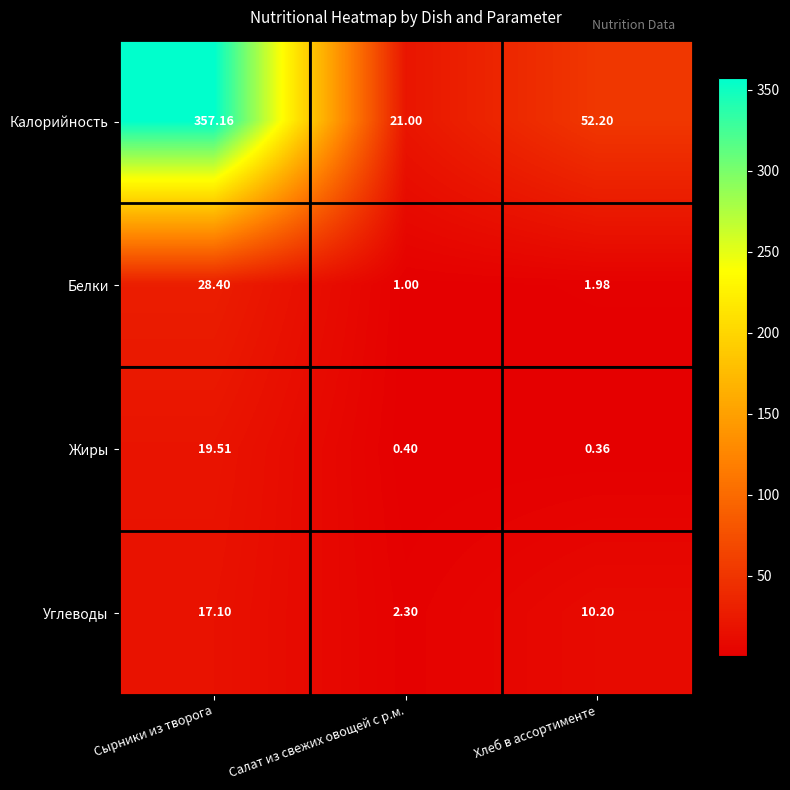

What is the difference between the highest and lowest values at Салат из свежих овощей с р.м.?

20.6